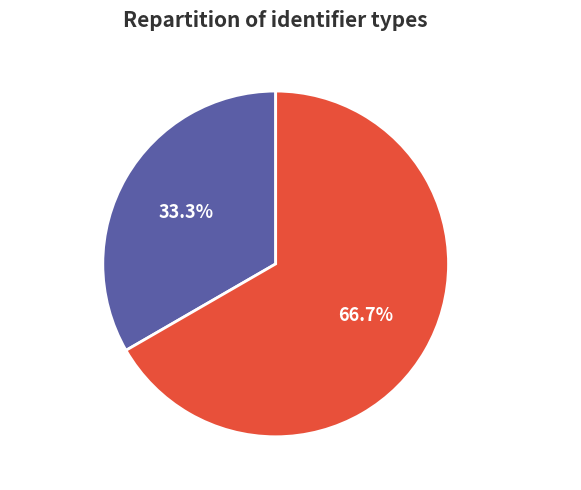

True or false: Строковий accounts for 33% of the total.

True